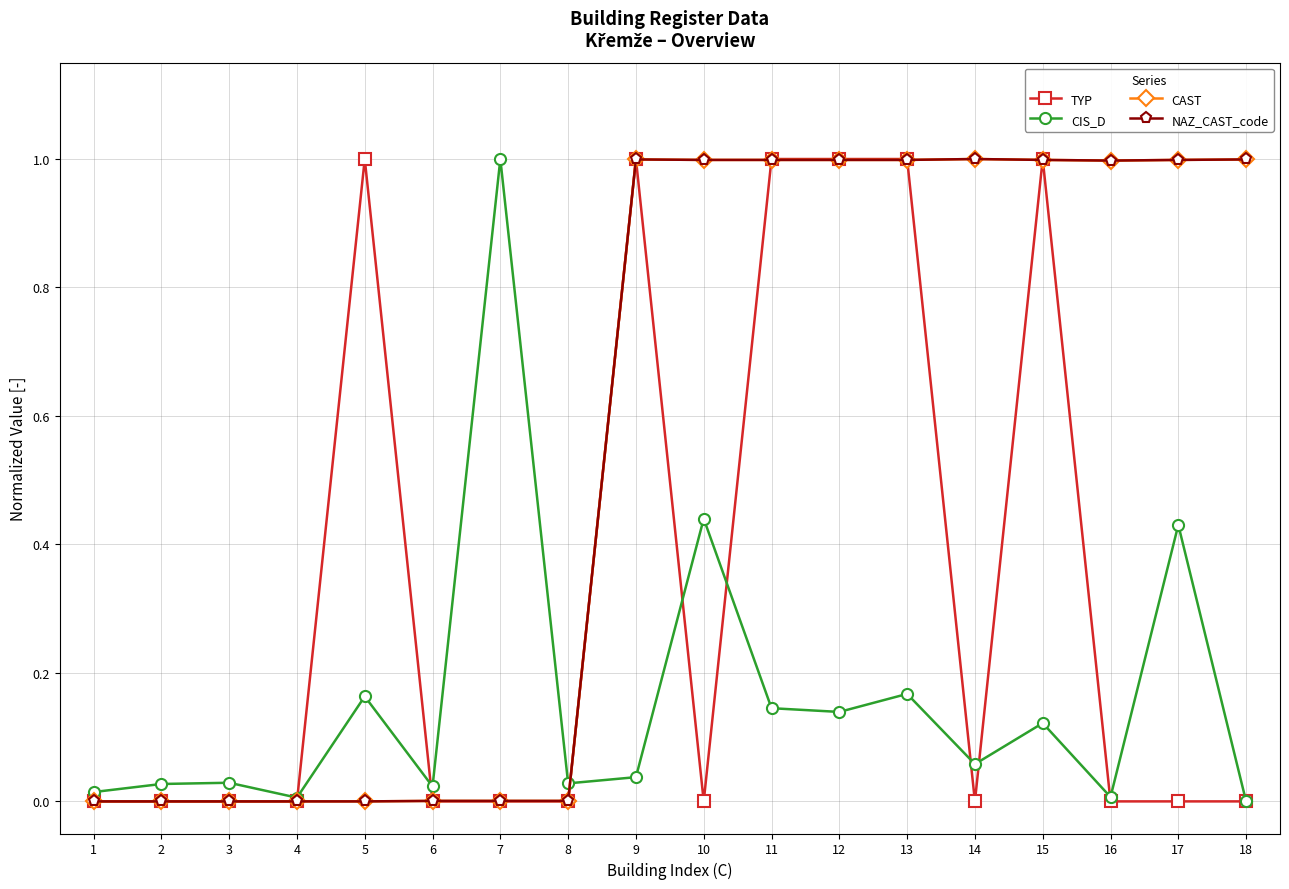

Is this an area chart (filled region under the line)?

No